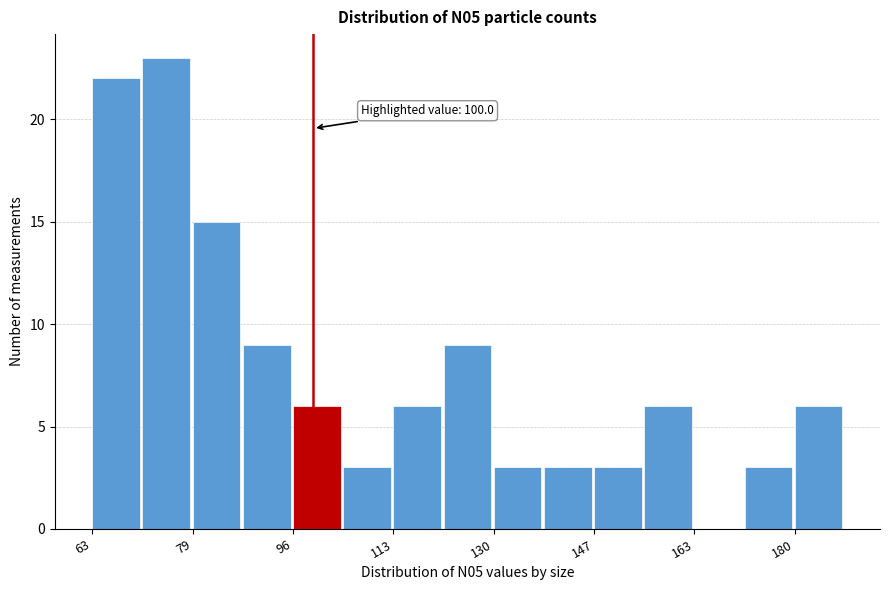

Over which range of the x-axis is the bar tallest?

71.4 to 79.8